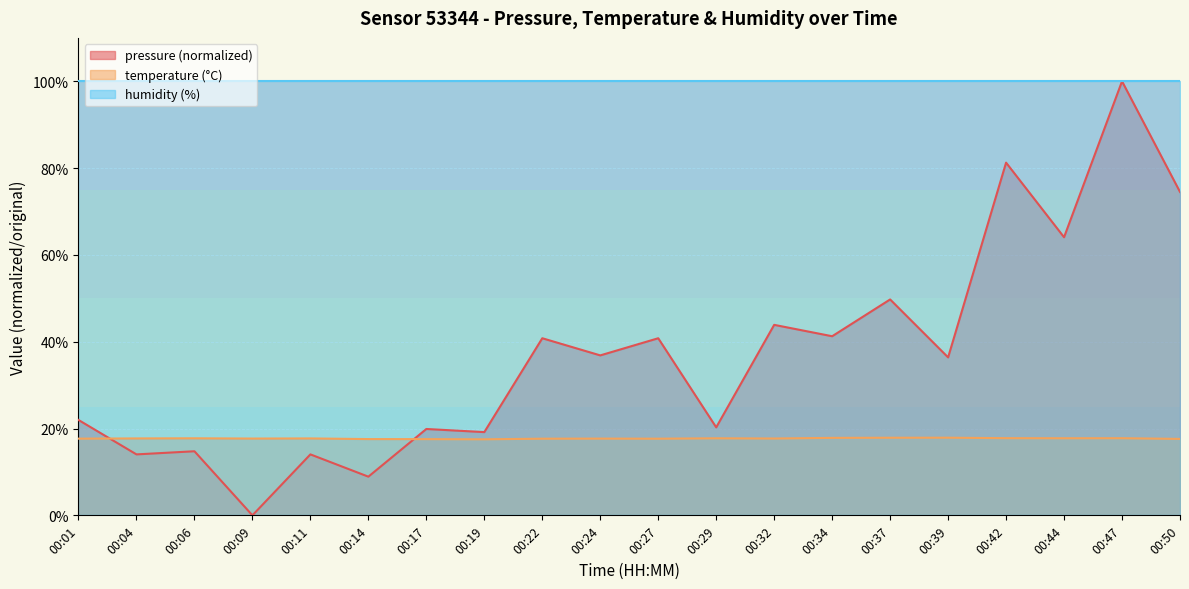

Is the value of humidity (%) at 00:42 greater than the value of pressure (normalized) at 00:50?

Yes